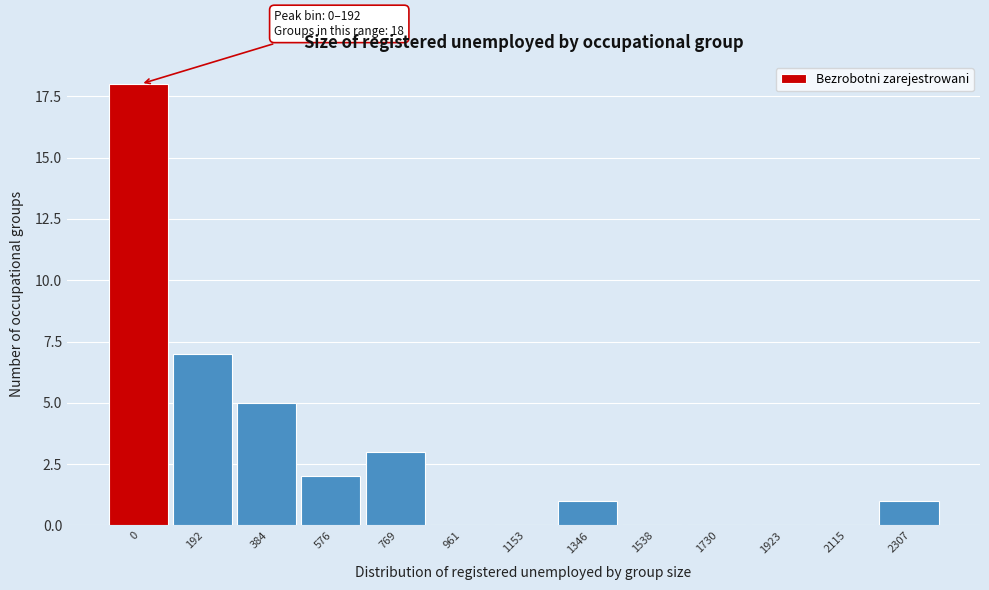

Reading left to right, list all the values displayed in this chart.

0=18	192=7	384=5	576=2	769=3	961=0	1153=0	1346=1	1538=0	1730=0	1923=0	2115=0	2307=1